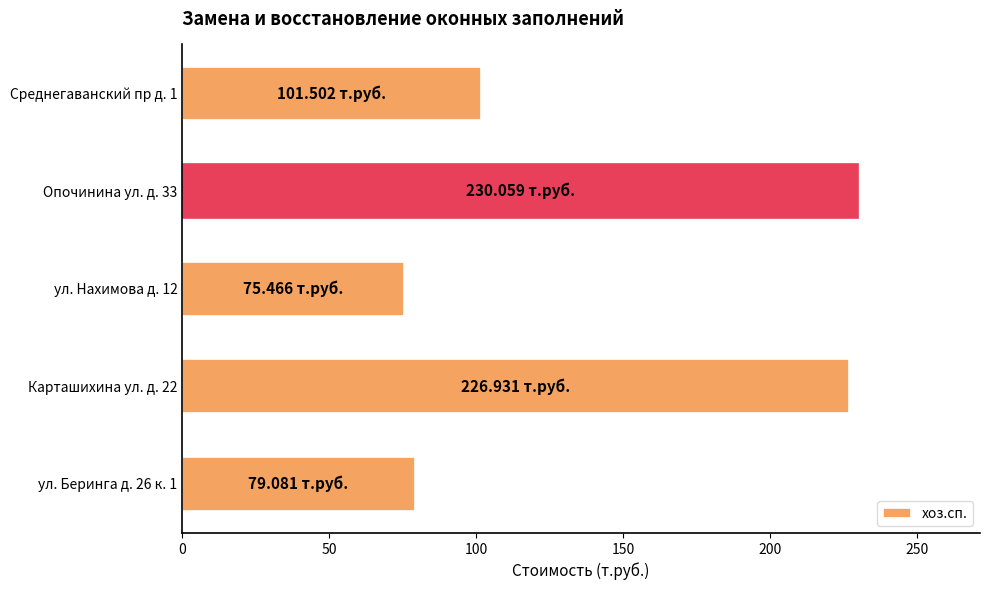

What is the change in value from Опочинина ул. д. 33 to Среднегаванский пр д. 1?

-128.6